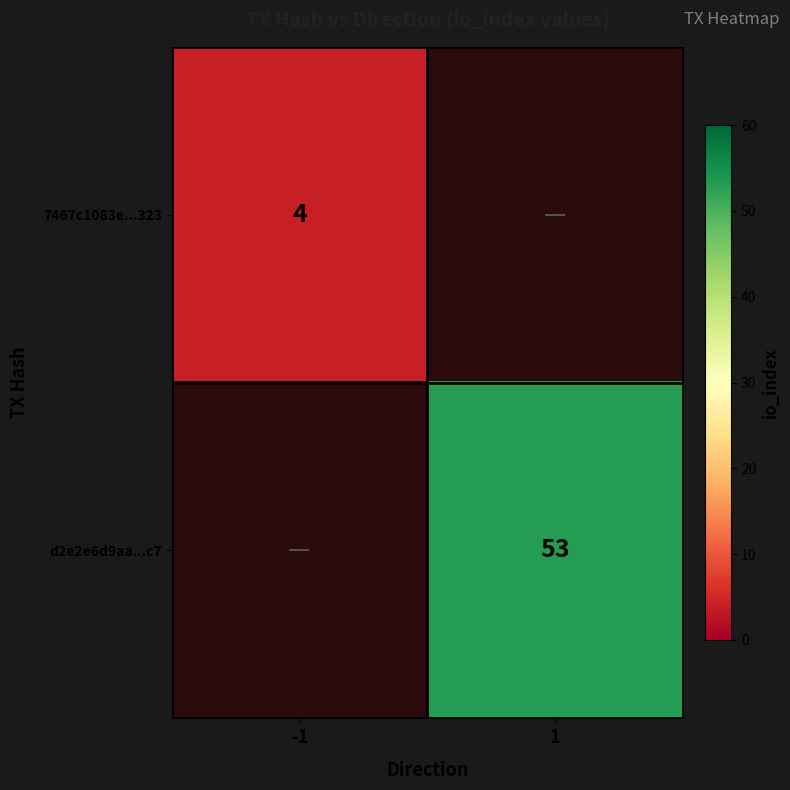

Is the value of 7467c1083e...323 at -1 greater than the value of d2e2e6d9aa...c7 at 1?

No